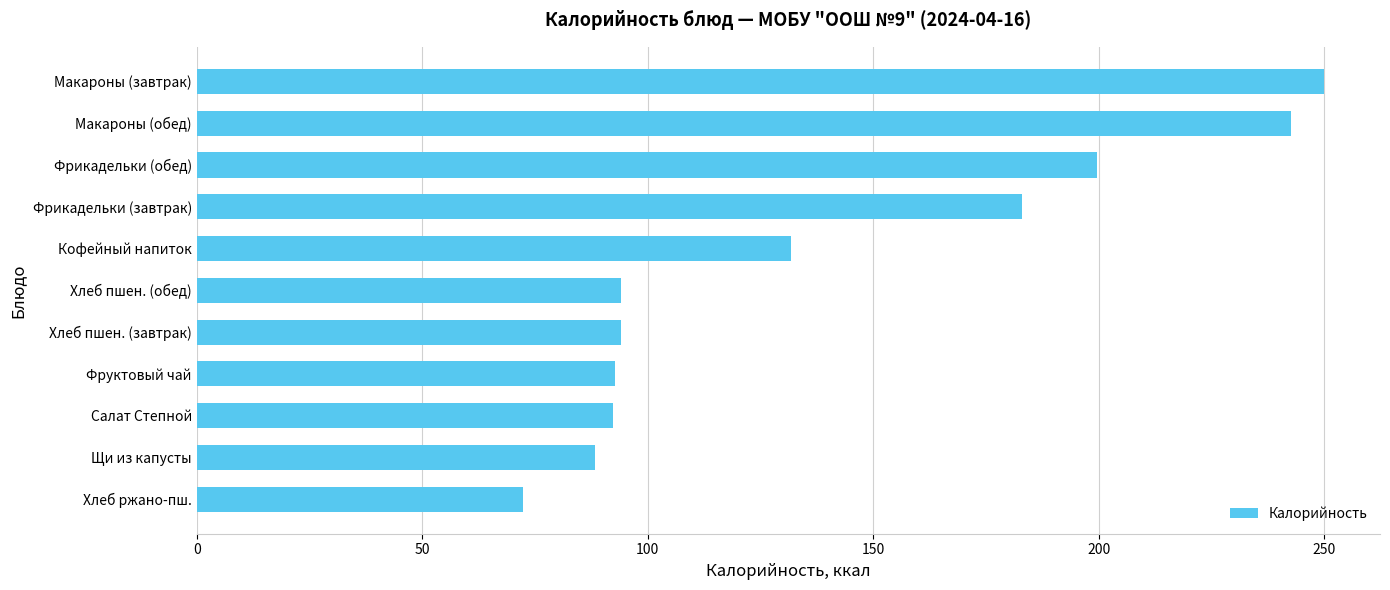

What is the greatest value displayed?

249.9